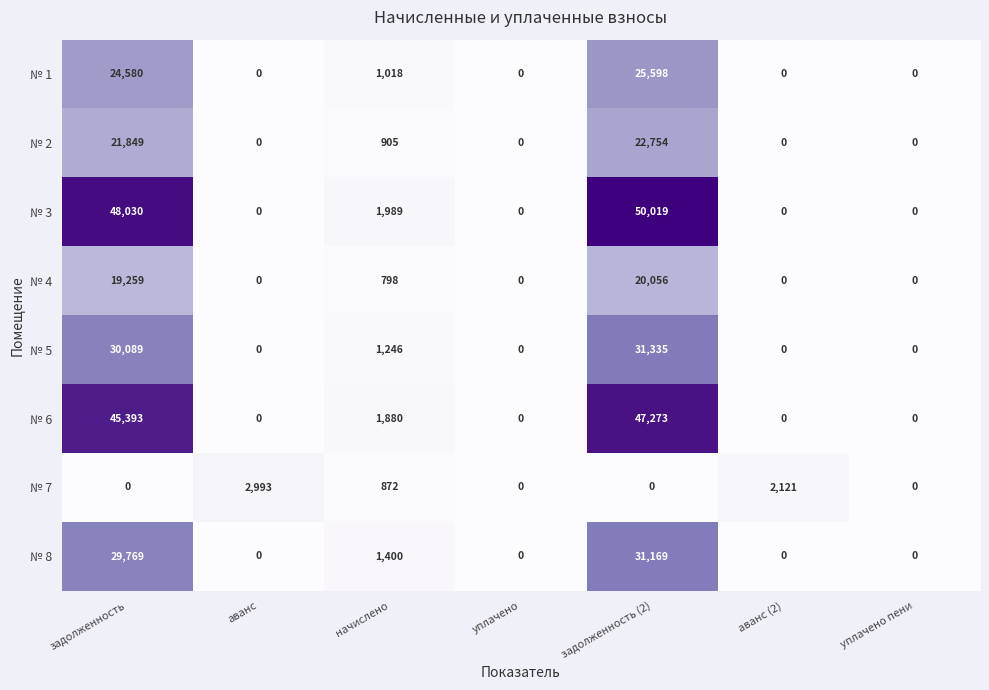

What is the difference between the highest and lowest values at аванс?

2993